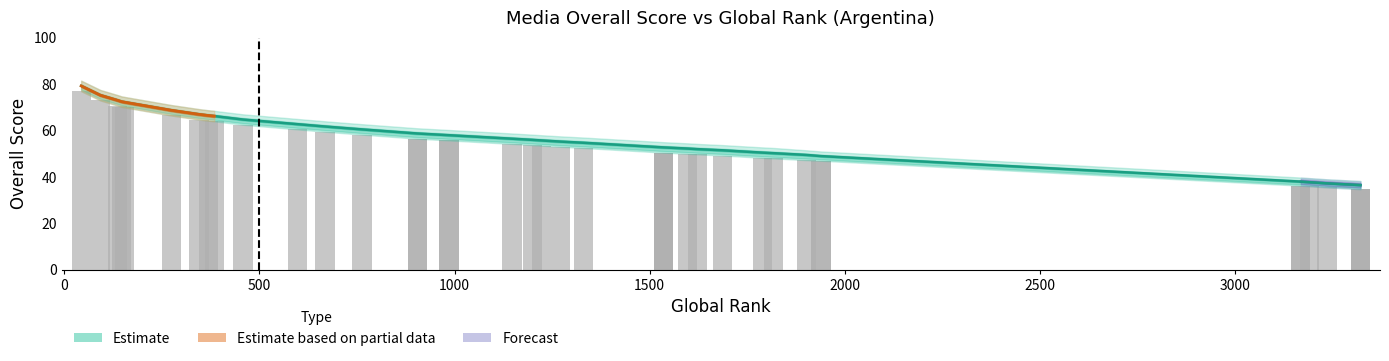

What is the lowest value of the Overall_high series?

38.2